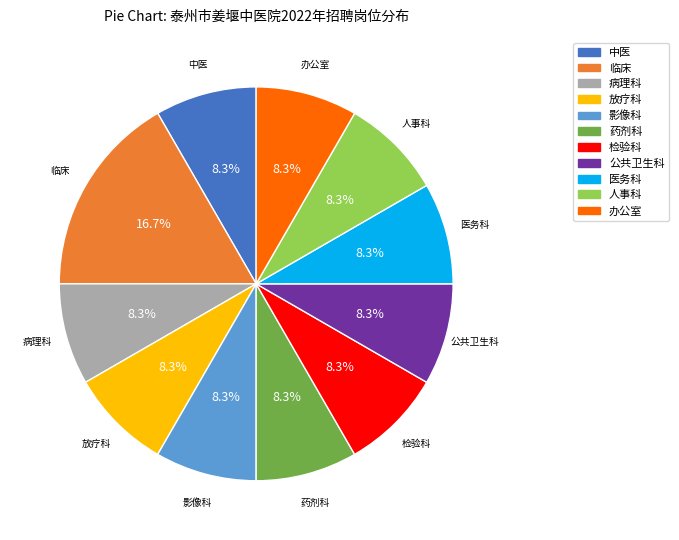

Between 办公室 and 临床, which is larger?

临床